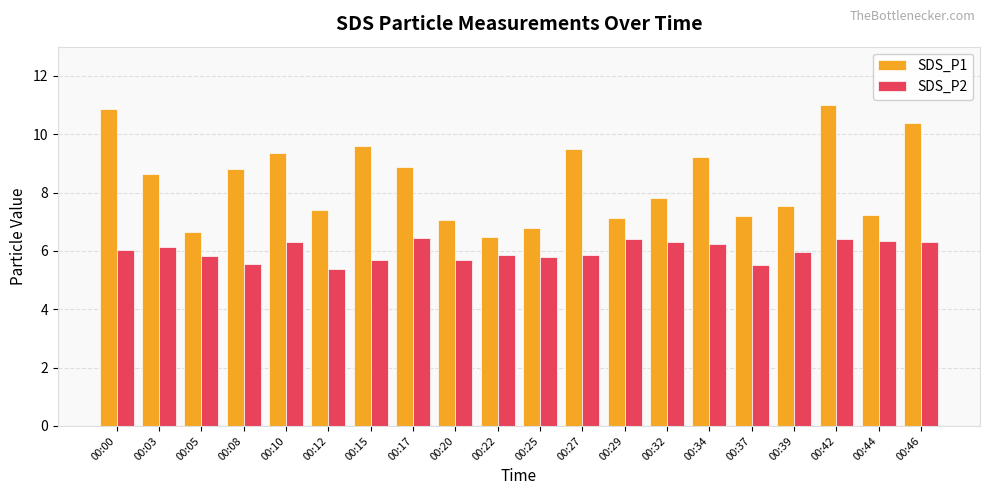

Rank the series by their maximum value, from lowest to highest.

SDS_P2, SDS_P1